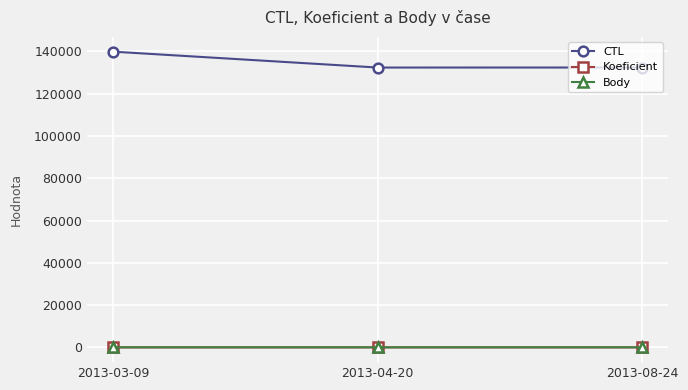

What is the minimum value shown in the chart?

1